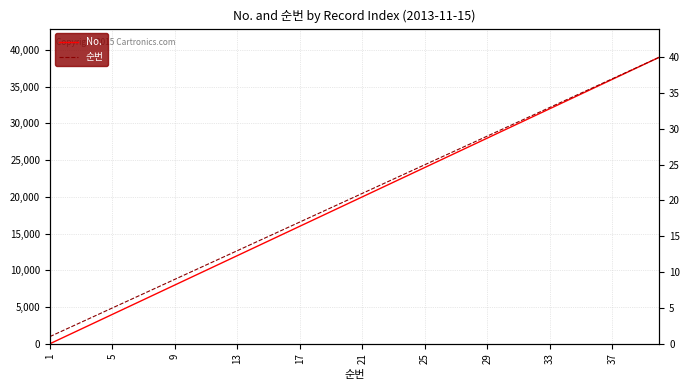

True or false: 순번 and No. intersect in this chart.

False